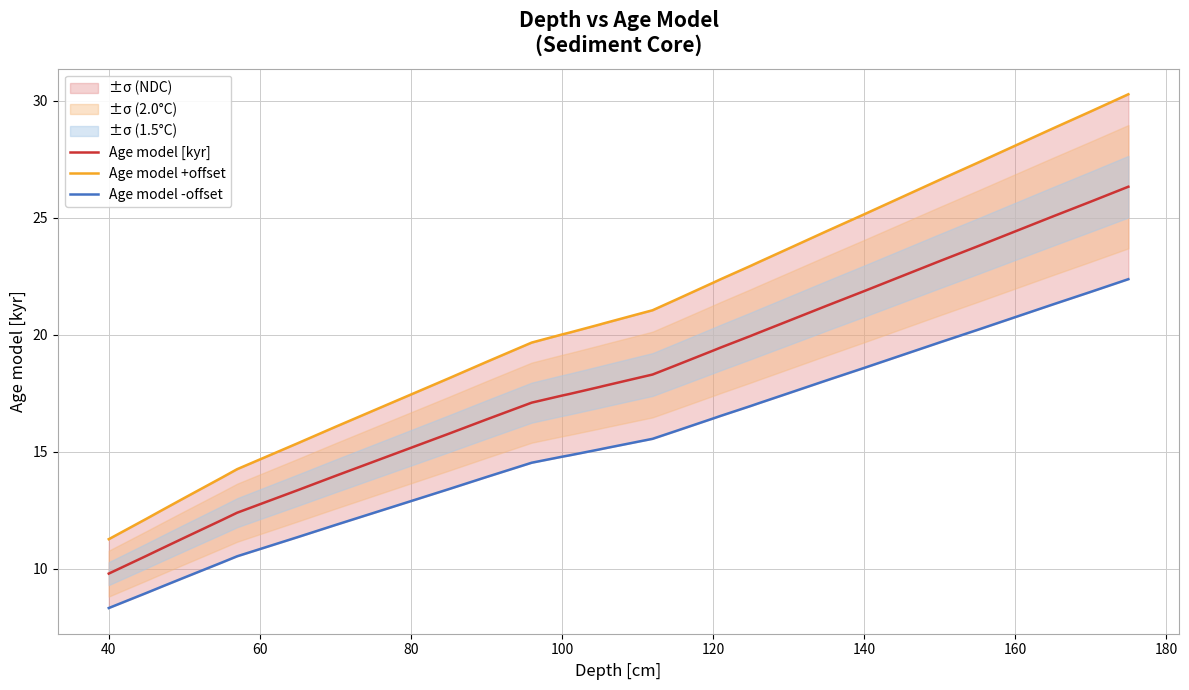

What is the minimum value for Age model [kyr]?

9.8